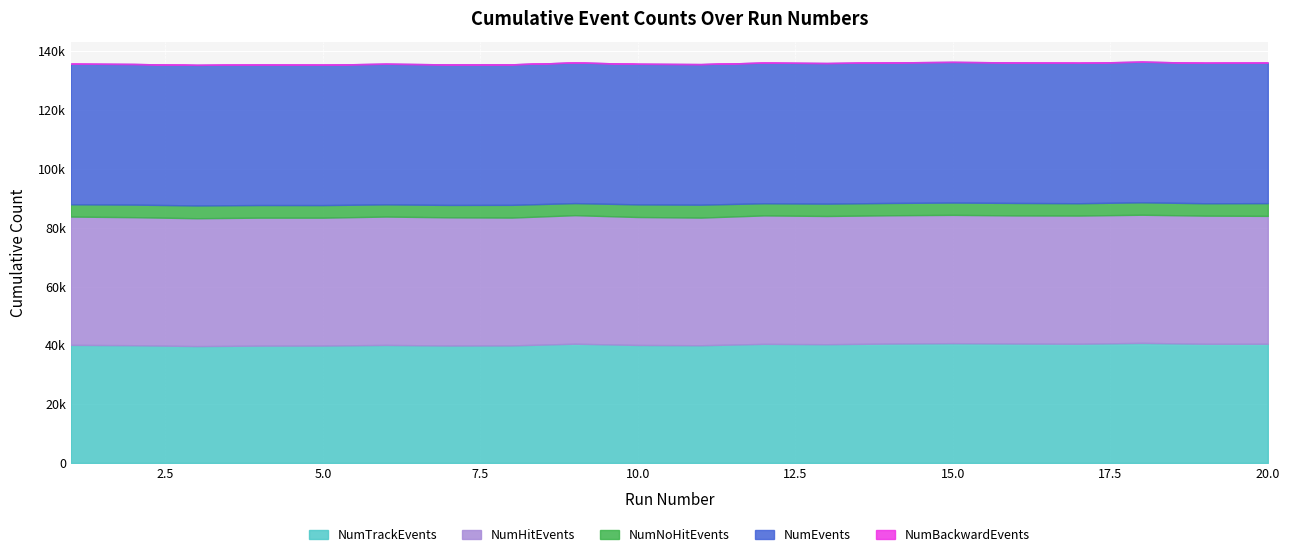

Reading right to left, what are all the values shown in this chart?

NumTrackEvents: 40560	40561	40859	40568	40640	40764	40631	40404	40518	40054	40155	40576	40001	39961	40164	39950	39929	39778	40068	40187
NumHitEvents: 43509	43589	43592	43609	43579	43647	43644	43630	43707	43424	43530	43729	43486	43615	43672	43509	43536	43489	43557	43647
NumNoHitEvents: 4325	4213	4237	4190	4244	4195	4187	4201	4135	4402	4294	4107	4334	4214	4155	4282	4291	4341	4280	4181
NumEvents: 47834	47802	47829	47799	47823	47842	47831	47831	47842	47826	47824	47836	47820	47829	47827	47791	47827	47830	47837	47828
NumBackwardEvents: 1	1	1	1	1	1	1	1	1	1	1	1	1	1	1	1	1	1	1	1